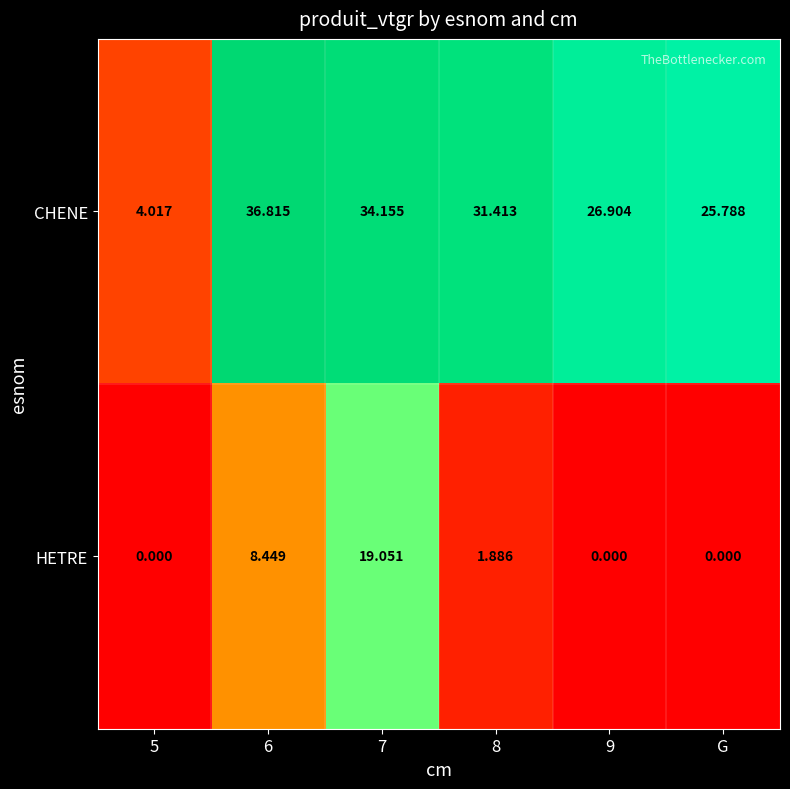

Is the value of HETRE at 8 greater than the value of CHENE at G?

No